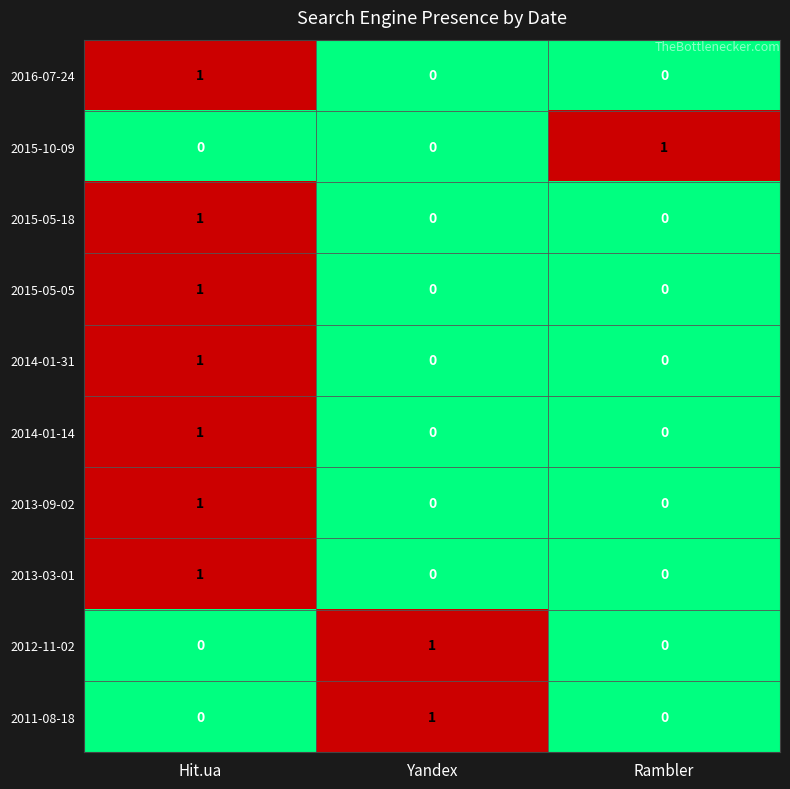

At which label does 2014-01-14 reach its peak?

Hit.ua